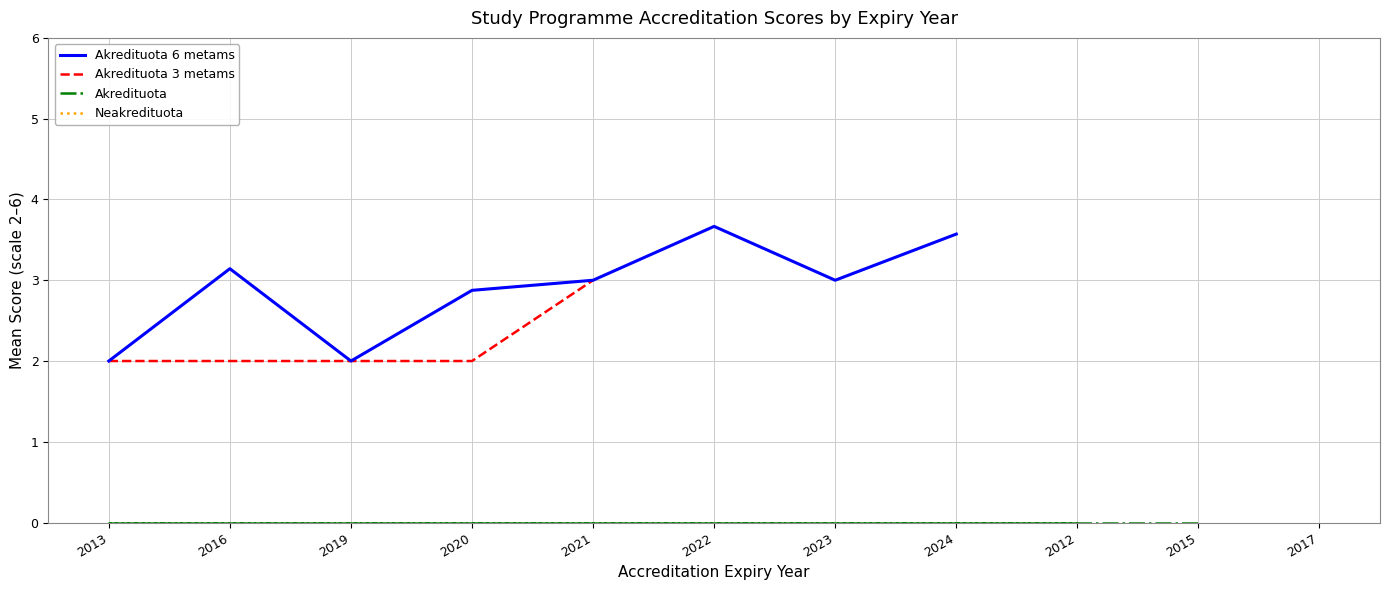

What is the maximum value for Akredituota 6 metams?

3.7